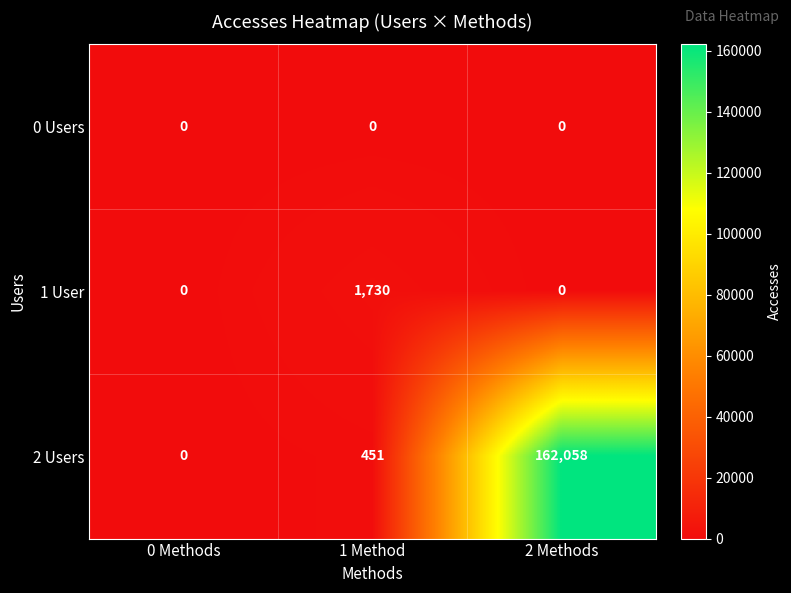

What is the approximate value of 2 Users at 2 Methods, to the nearest 10?

162060